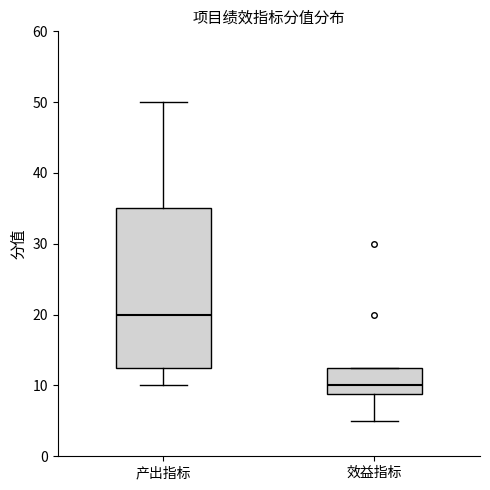

Reading left to right, transcribe this box plot: for each box, give where its median line is, the range the box spans, and where its two whiskers end, as read against the y-axis. The values are not printed on the chart, so give them approximately, as read against the axis.

产出指标: median 20, box 13 to 35, whiskers 10 to 50
效益指标: median 10, box 9 to 13, whiskers 5 to 13